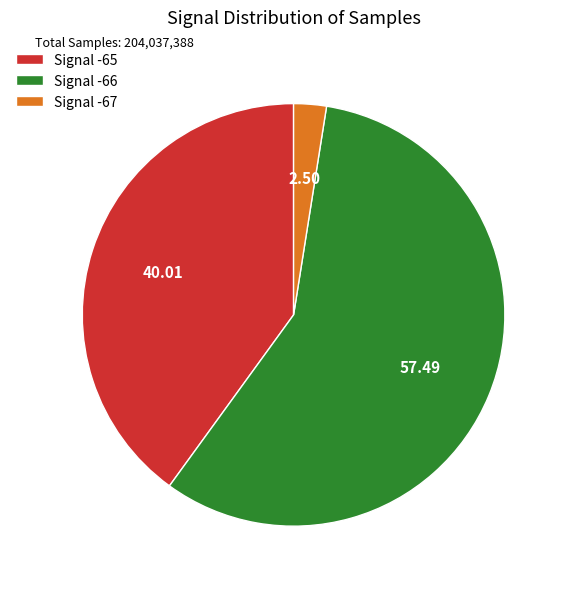

Is the sum of Signal -66 and Signal -65 greater than half?

Yes